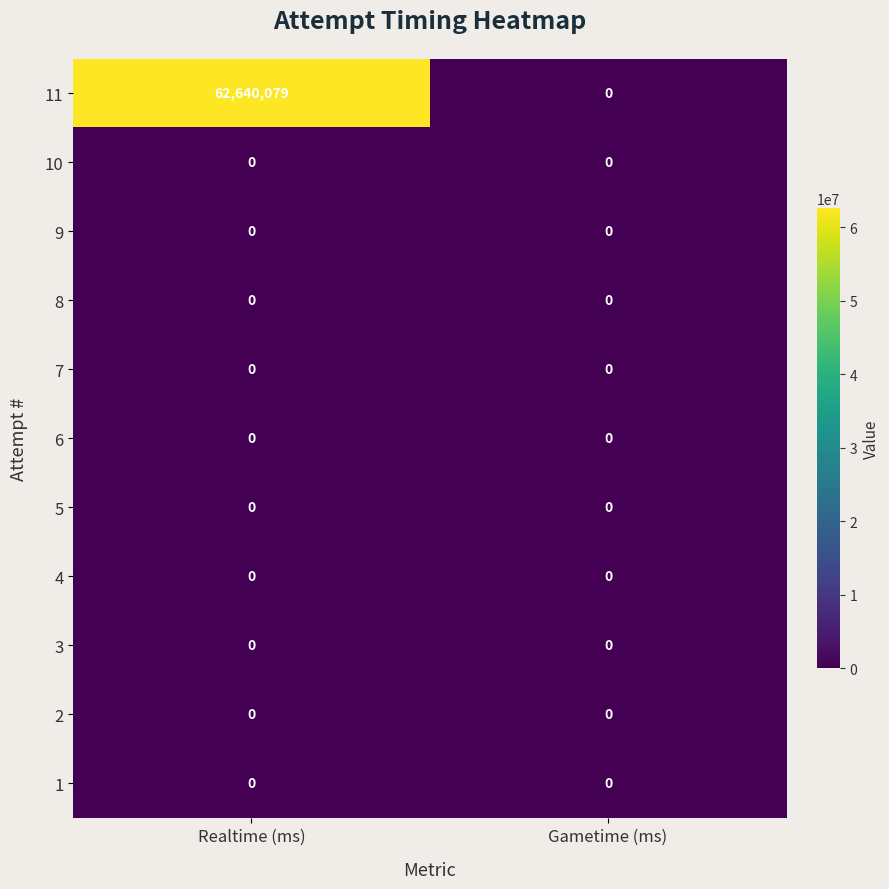

Reading right to left, transcribe all the data shown in this chart.

11: Gametime (ms)=0	Realtime (ms)=62640079
10: Gametime (ms)=0	Realtime (ms)=0
9: Gametime (ms)=0	Realtime (ms)=0
8: Gametime (ms)=0	Realtime (ms)=0
7: Gametime (ms)=0	Realtime (ms)=0
6: Gametime (ms)=0	Realtime (ms)=0
5: Gametime (ms)=0	Realtime (ms)=0
4: Gametime (ms)=0	Realtime (ms)=0
3: Gametime (ms)=0	Realtime (ms)=0
2: Gametime (ms)=0	Realtime (ms)=0
1: Gametime (ms)=0	Realtime (ms)=0